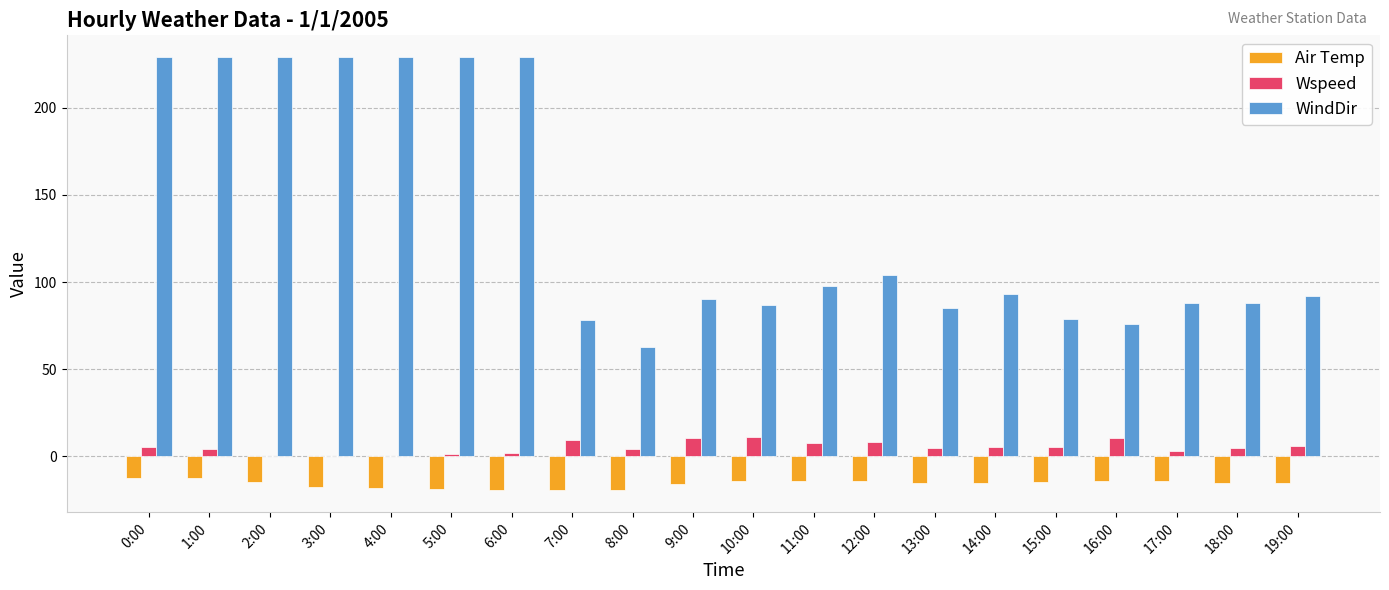

The Wspeed series shows 0.2 at 3:00. True or false?

True